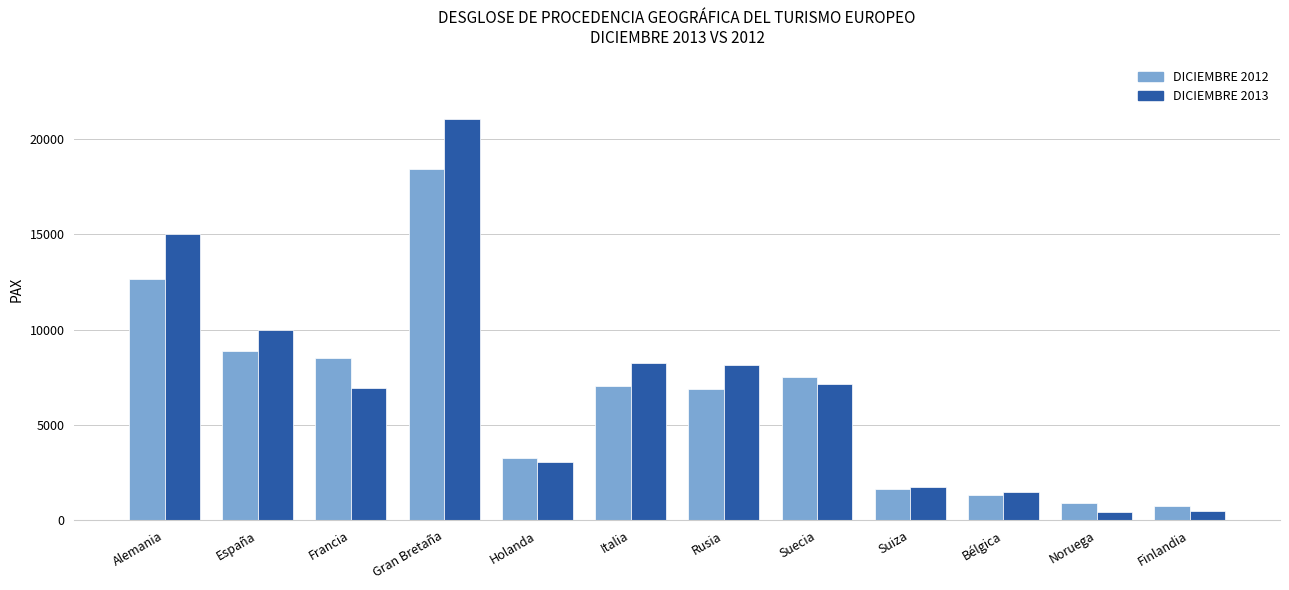

What is the maximum value for DICIEMBRE 2012?

18407